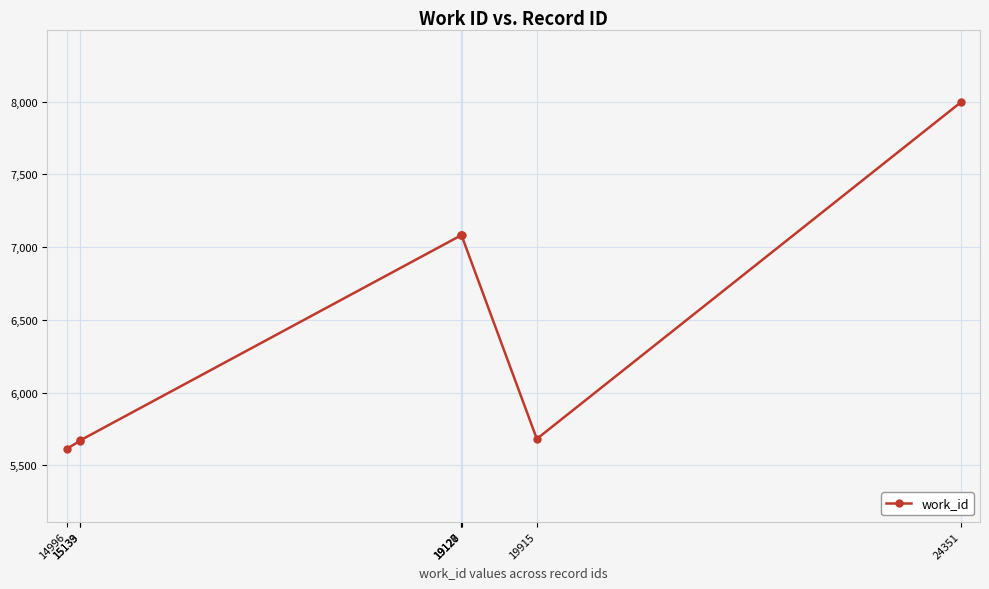

At which category does the chart reach its peak across all series?

24351